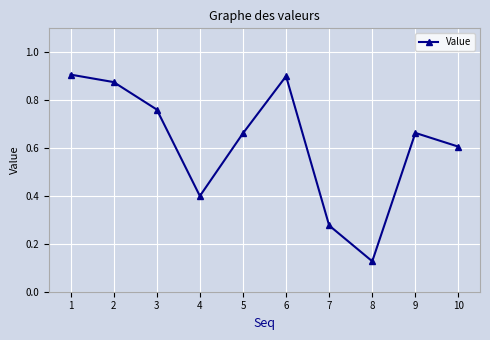

What is the sum of the values at 5 and 2?

1.5